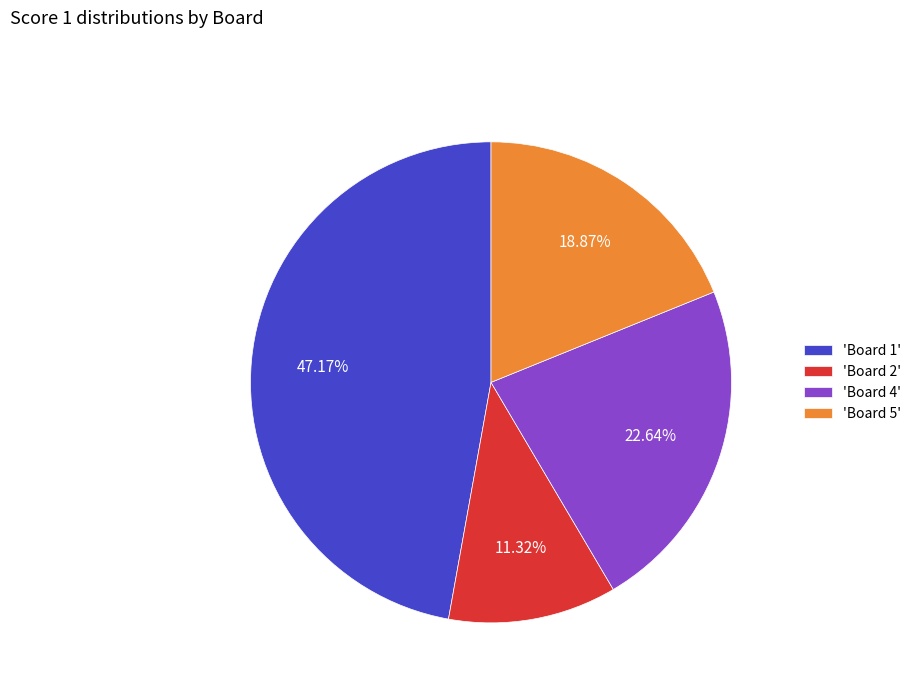

Rank the categories by value from highest to lowest.

'Board 1', 'Board 4', 'Board 5', 'Board 2'